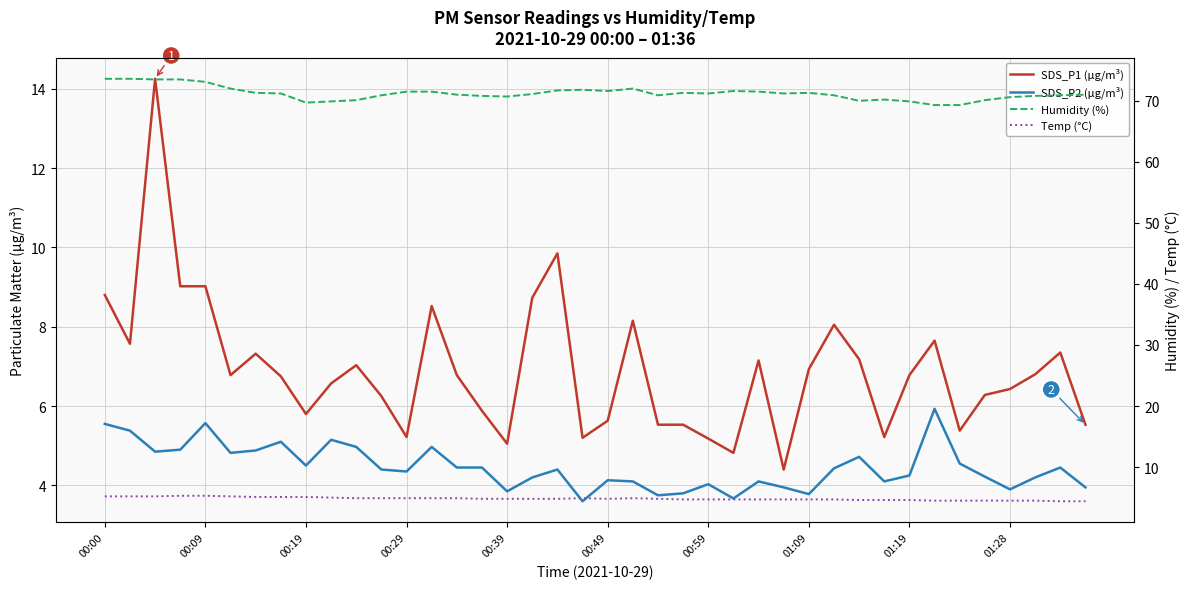

How many interior local peaks does the SDS_P2 (µg/m³) series have?

11